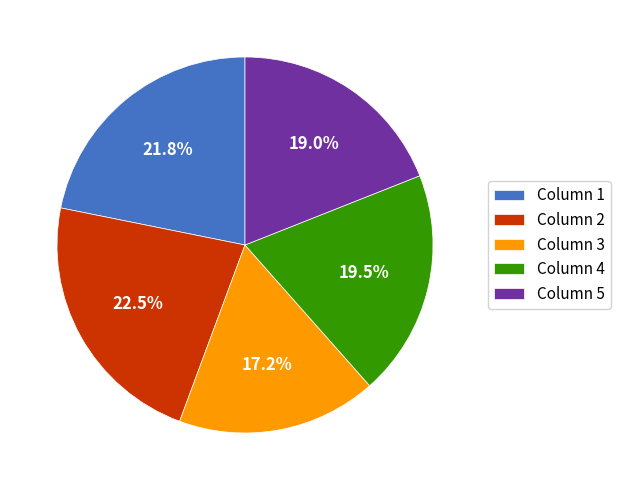

Which category has the smallest portion of the pie?

Column 3